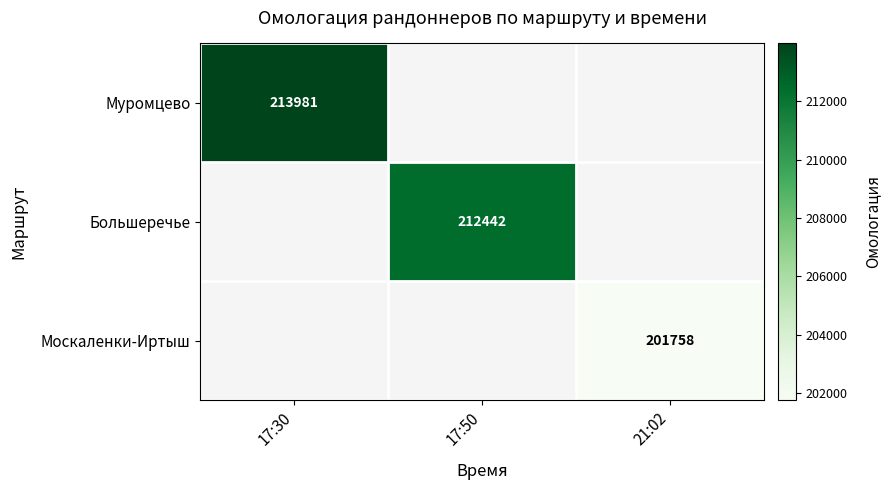

The value of Большеречье at 17:50 is 381811. True or false?

False